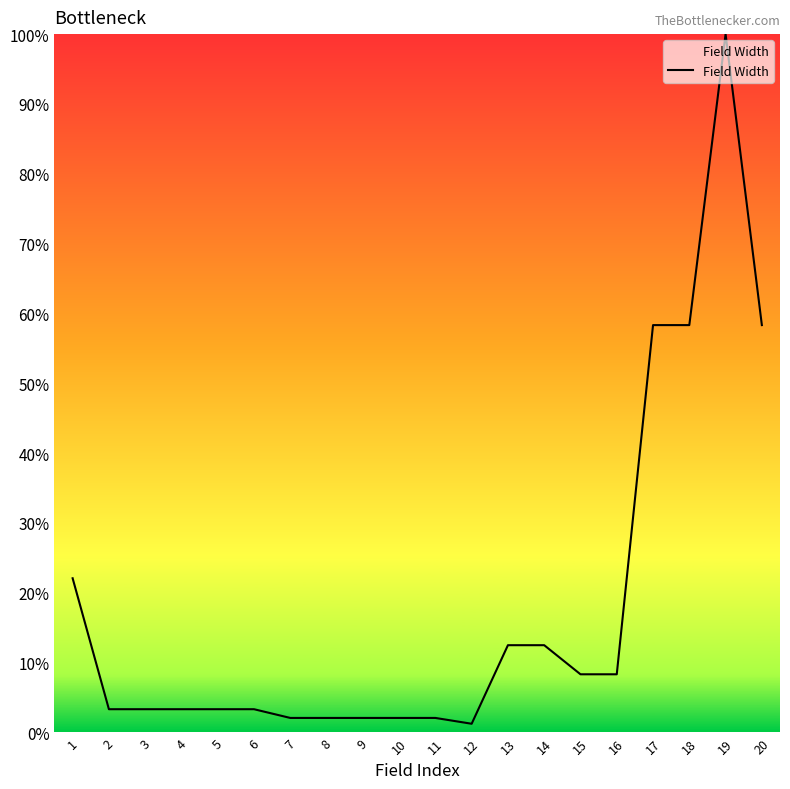

How many series are shown in this chart?

1